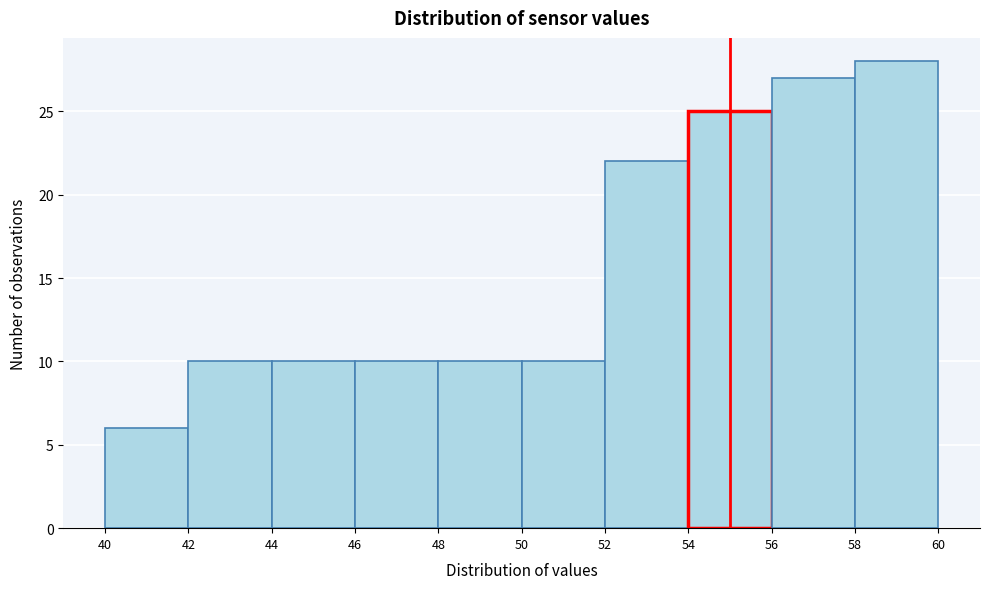

Reading left to right, list every bar in this chart as the range it spans on the x-axis followed by its height. The values are not printed on the chart, so give them approximately, as read against the axis.

40 to 42: 6
42 to 44: 10
44 to 46: 10
46 to 48: 10
48 to 50: 10
50 to 52: 10
52 to 54: 22
54 to 56: 25
56 to 58: 27
58 to 60: 28